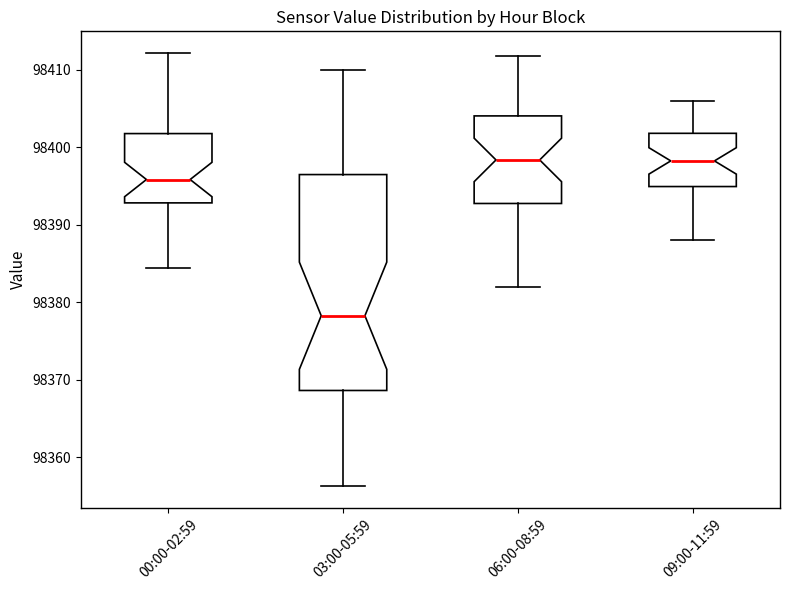

Where is the upper edge of the box for 03:00-05:59 on the y-axis? The values are not printed on the chart, so give them approximately, as read against the axis.

98396